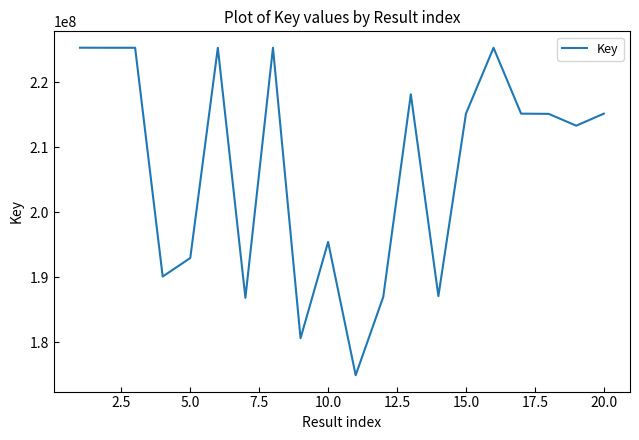

Does the chart display data point markers on the line(s)?

No